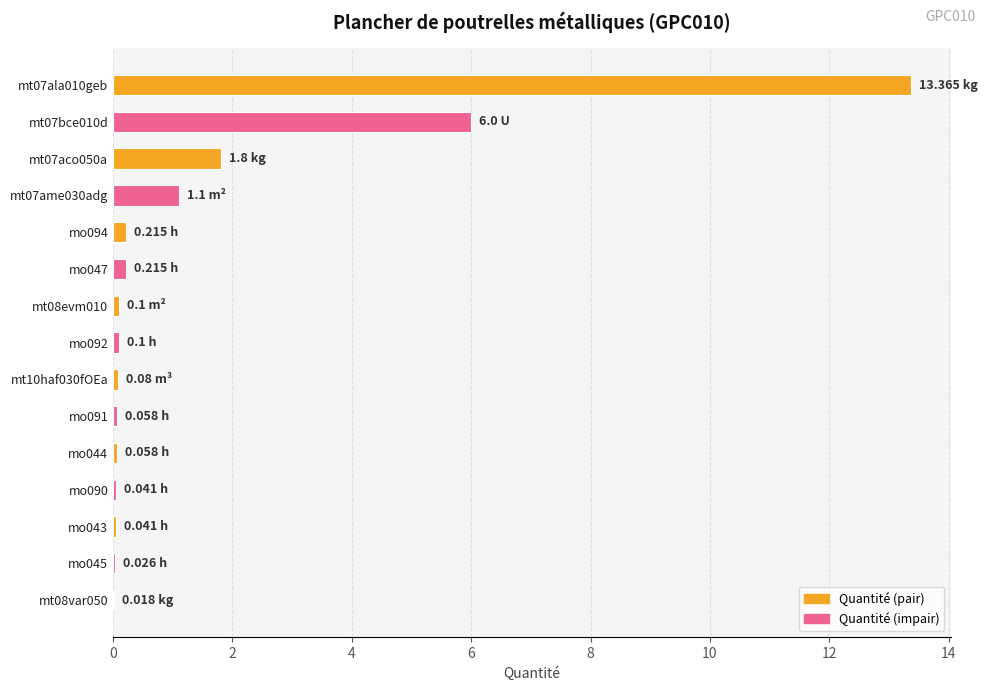

Which has a higher value, mt07ame030adg or mt07ala010geb?

mt07ala010geb